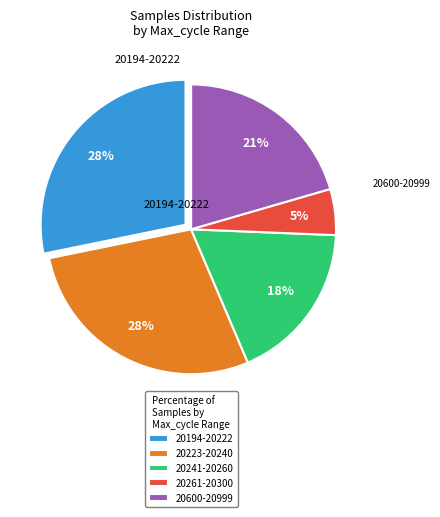

Between 20600-20999 and 20241-20260, which is larger?

20600-20999